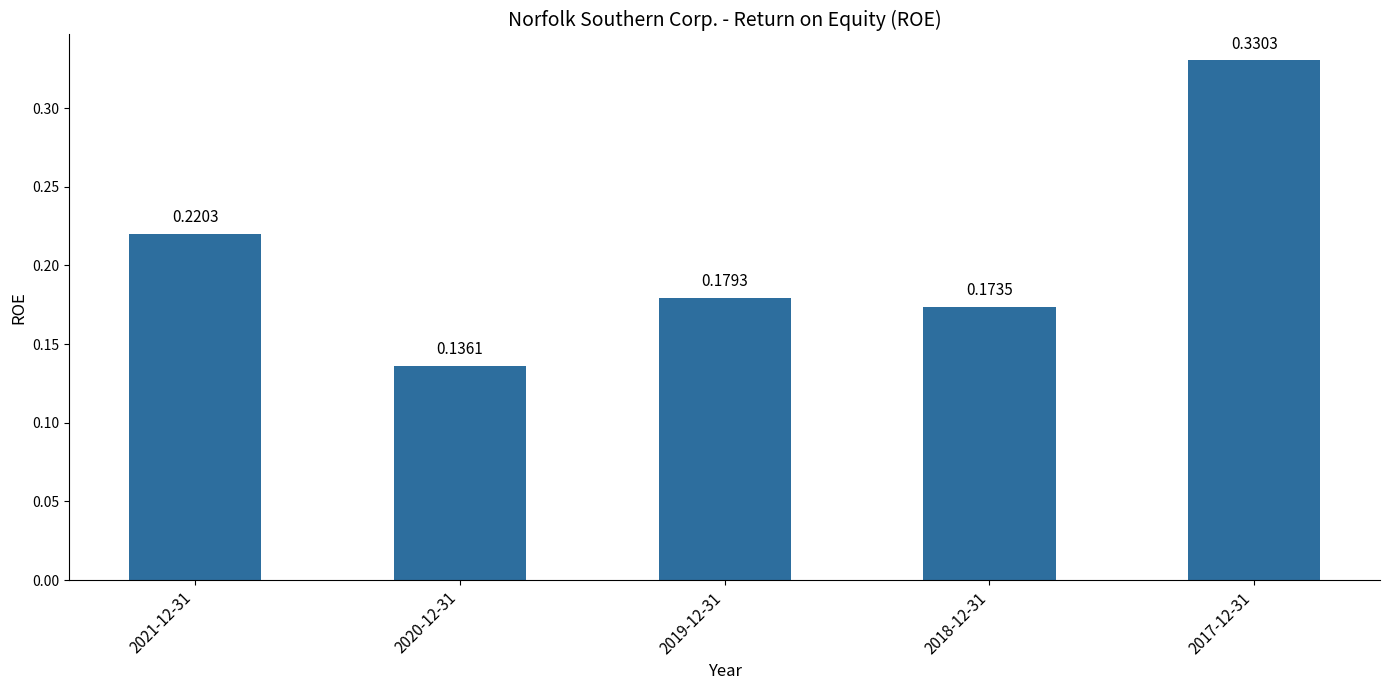

The chart shows a value of 0.3 at 2018-12-31. True or false?

False